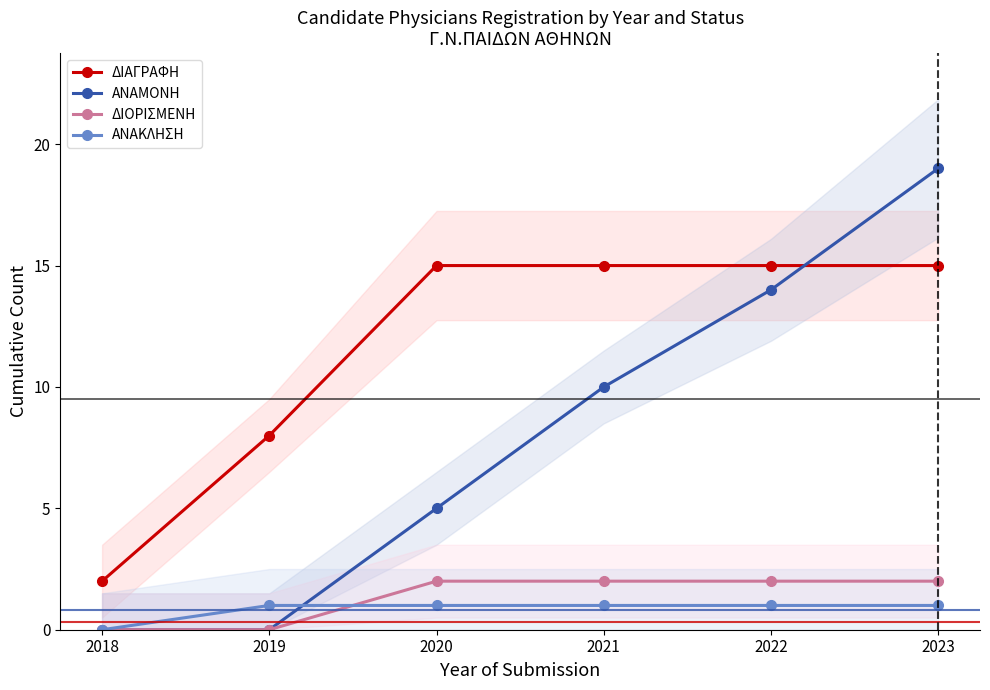

Does the chart display data point markers on the line(s)?

Yes